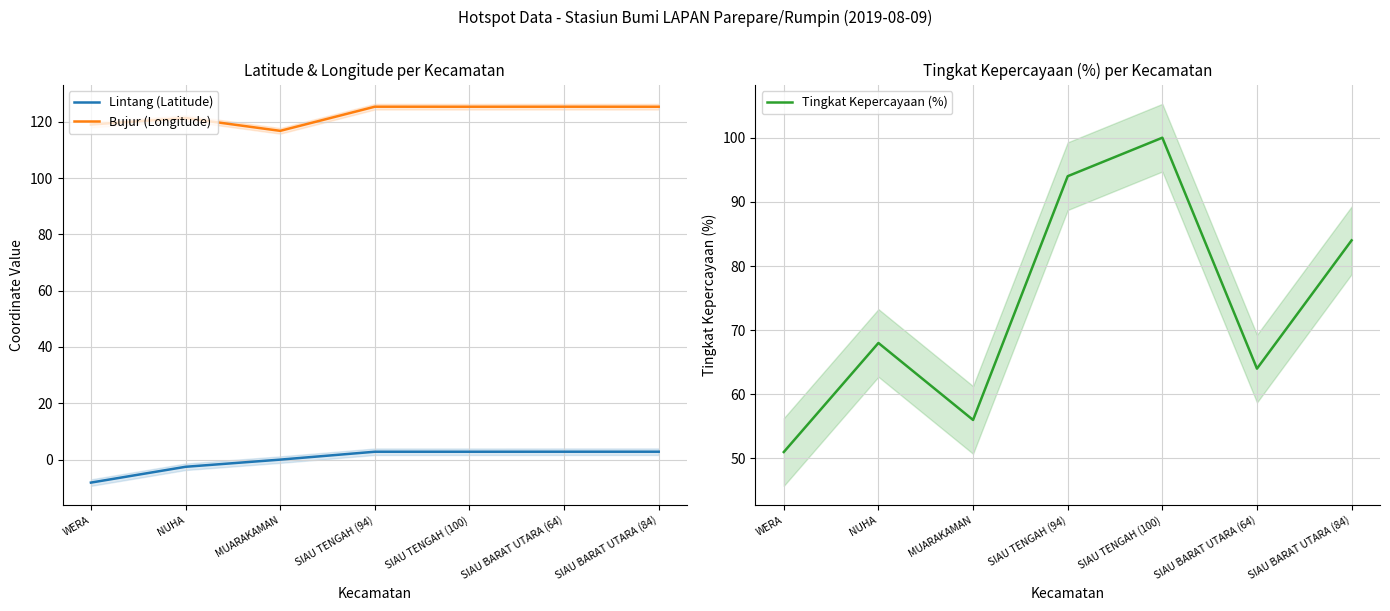

What is the smallest value displayed?

-8.2